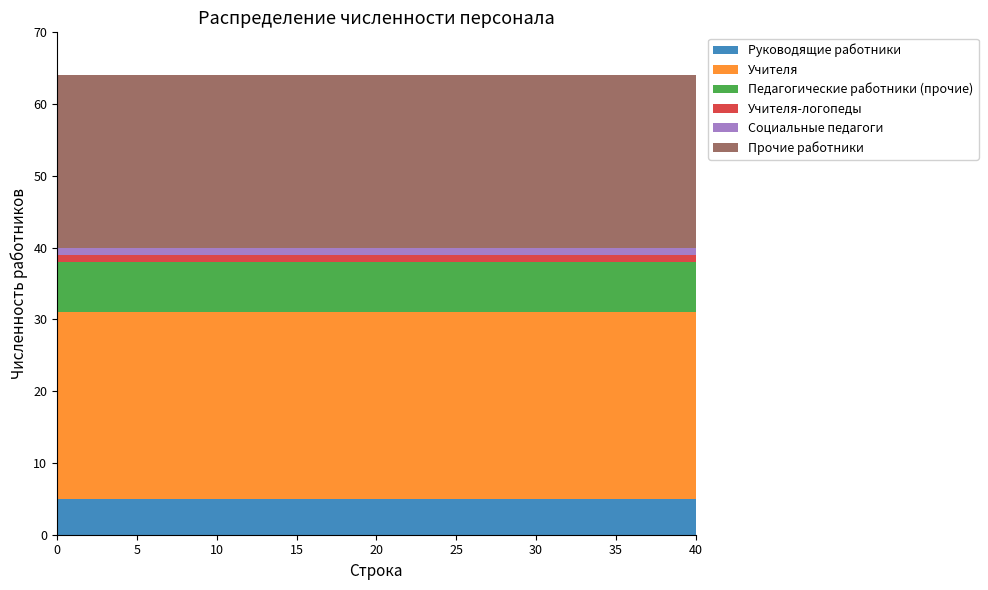

Reading right to left, transcribe all the data shown in this chart.

Руководящие работники: 5	5	5	5	5	5	5	5	5	5	5	5	5	5	5	5	5	5	5	5	5
Учителя: 26	26	26	26	26	26	26	26	26	26	26	26	26	26	26	26	26	26	26	26	26
Педагогические работники (прочие): 7	7	7	7	7	7	7	7	7	7	7	7	7	7	7	7	7	7	7	7	7
Учителя-логопеды: 1	1	1	1	1	1	1	1	1	1	1	1	1	1	1	1	1	1	1	1	1
Социальные педагоги: 1	1	1	1	1	1	1	1	1	1	1	1	1	1	1	1	1	1	1	1	1
Прочие работники: 24	24	24	24	24	24	24	24	24	24	24	24	24	24	24	24	24	24	24	24	24